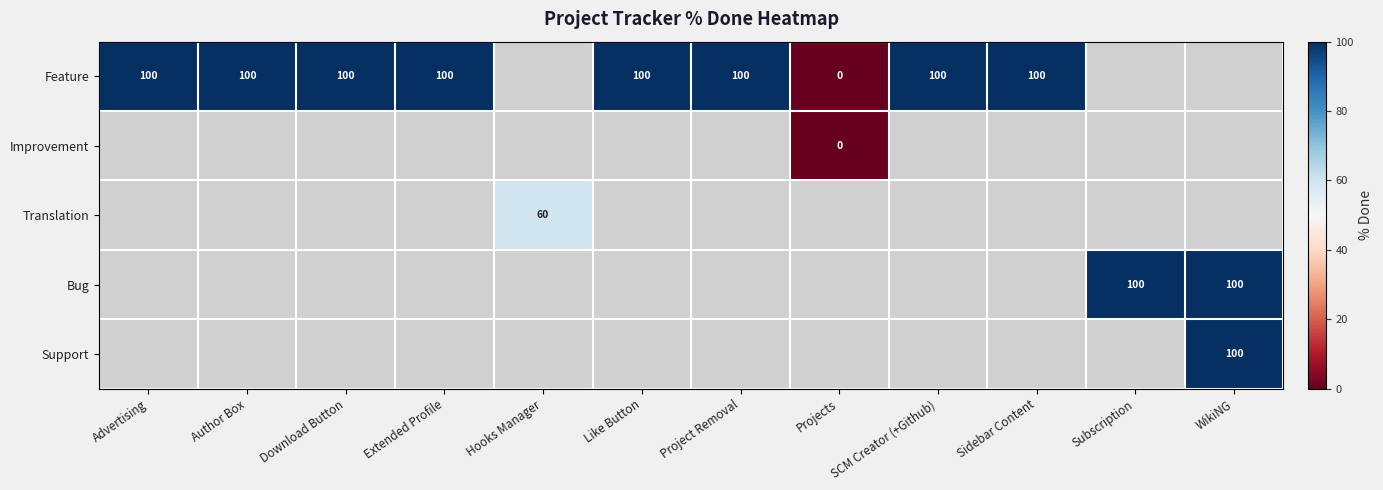

True or false: Feature has a value of 38 at Download Button.

False